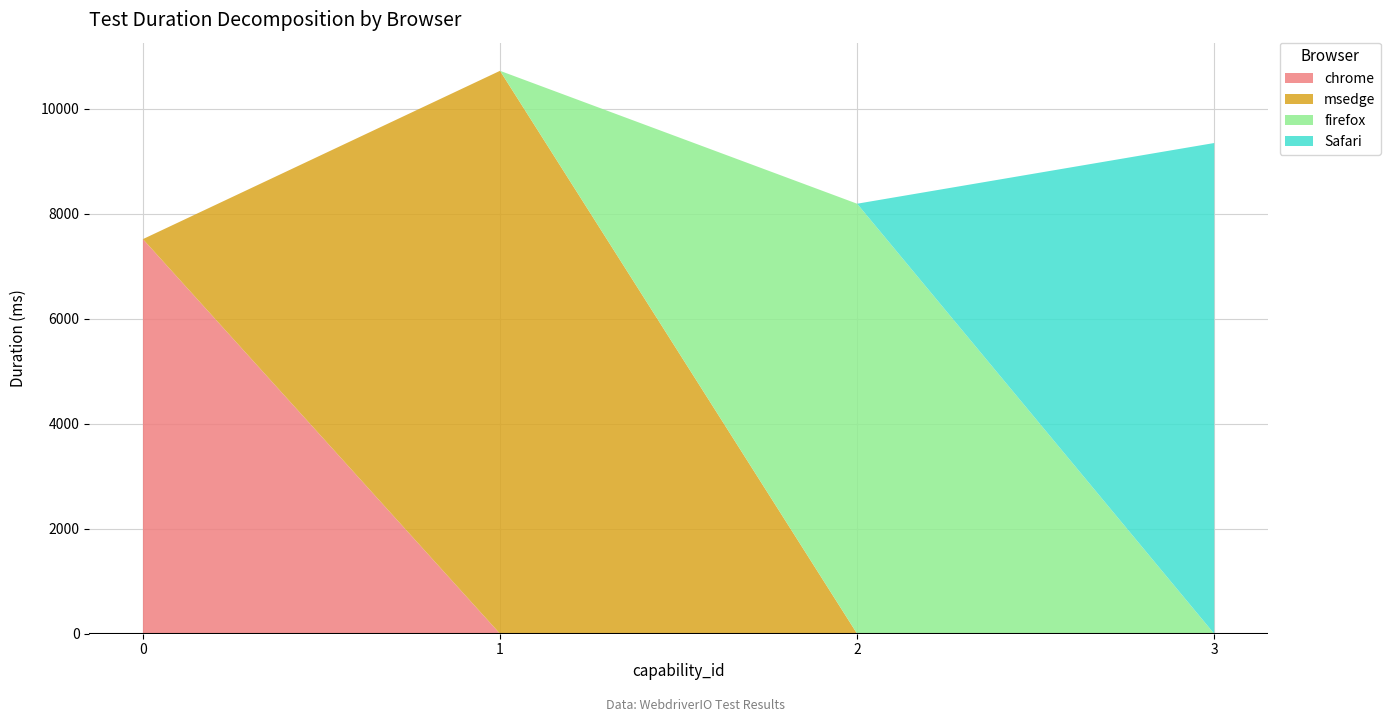

Reading left to right, what are all the values shown in this chart?

chrome: 0=7515	1=0	2=0	3=0
msedge: 0=0	1=10720	2=0	3=0
firefox: 0=0	1=0	2=8189	3=0
Safari: 0=0	1=0	2=0	3=9345